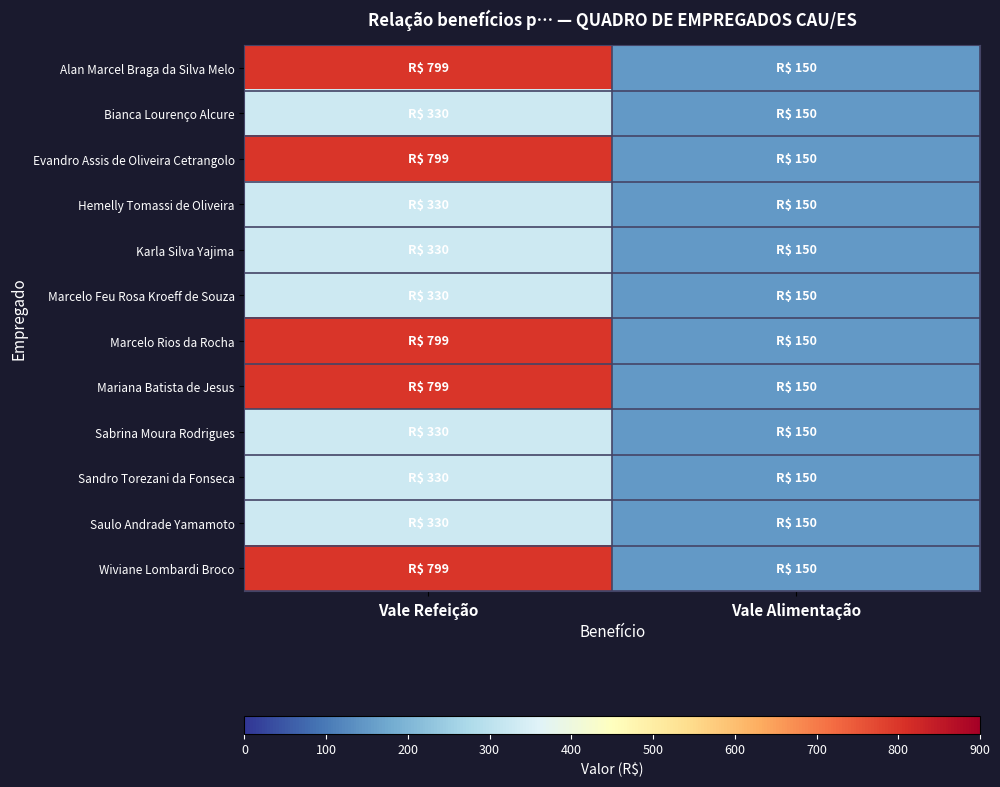

Reading left to right, what are all the values shown in this chart?

Alan Marcel Braga da Silva Melo: Vale Refeição=799	Vale Alimentação=150
Bianca Lourenço Alcure: Vale Refeição=330	Vale Alimentação=150
Evandro Assis de Oliveira Cetrangolo: Vale Refeição=799	Vale Alimentação=150
Hemelly Tomassi de Oliveira: Vale Refeição=330	Vale Alimentação=150
Karla Silva Yajima: Vale Refeição=330	Vale Alimentação=150
Marcelo Feu Rosa Kroeff de Souza: Vale Refeição=330	Vale Alimentação=150
Marcelo Rios da Rocha: Vale Refeição=799	Vale Alimentação=150
Mariana Batista de Jesus: Vale Refeição=799	Vale Alimentação=150
Sabrina Moura Rodrigues: Vale Refeição=330	Vale Alimentação=150
Sandro Torezani da Fonseca: Vale Refeição=330	Vale Alimentação=150
Saulo Andrade Yamamoto: Vale Refeição=330	Vale Alimentação=150
Wiviane Lombardi Broco: Vale Refeição=799	Vale Alimentação=150